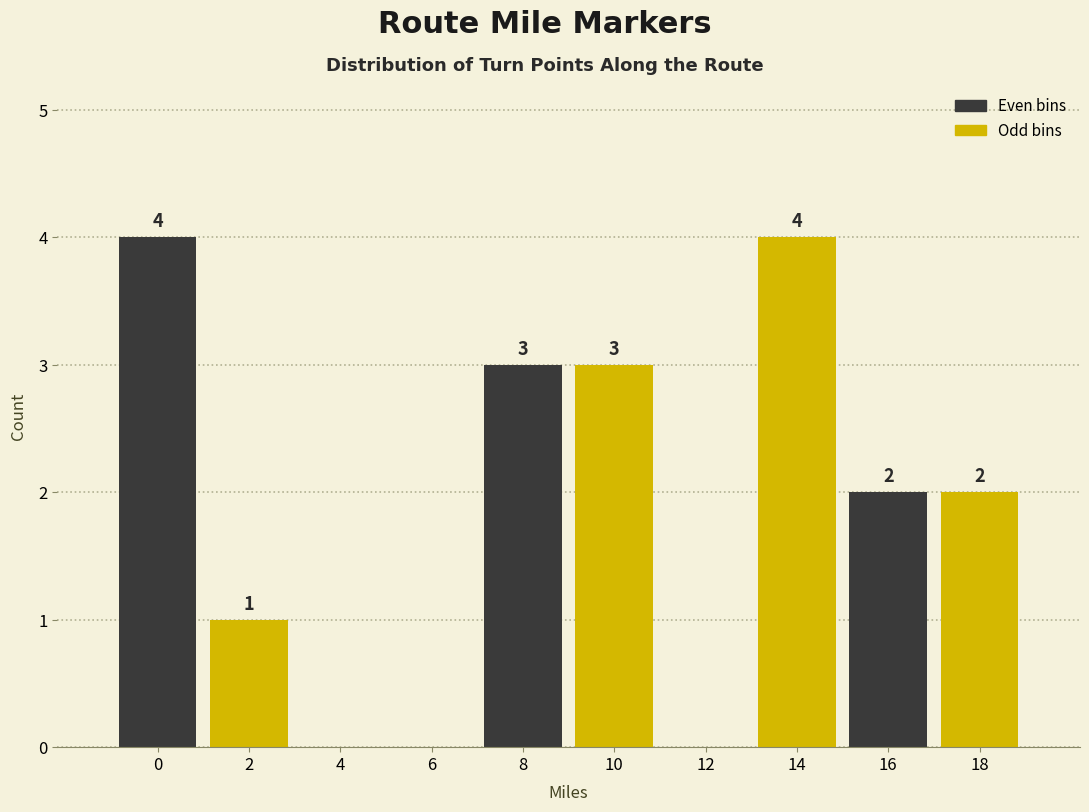

Reading left to right, what are all the values shown in this chart?

0=4	2=1	4=0	6=0	8=3	10=3	12=0	14=4	16=2	18=2